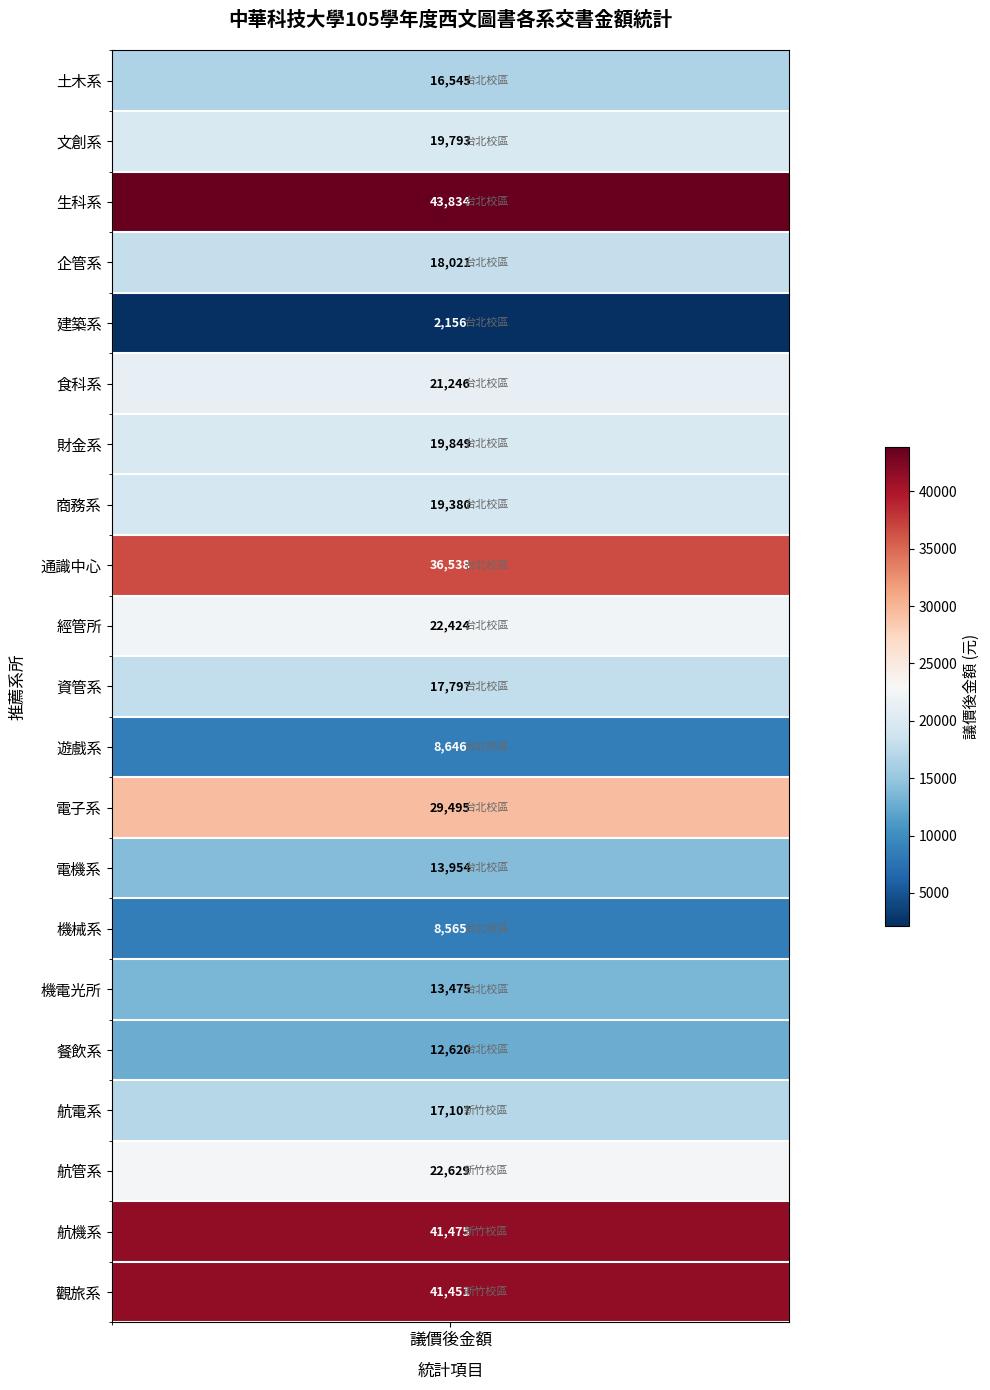

What is the maximum value for 議價後金額?

43834